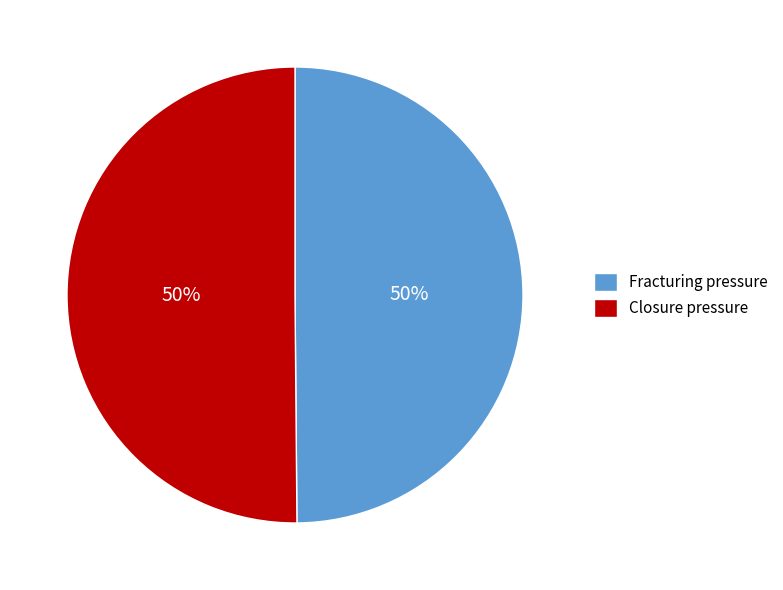

How many slices are in this pie chart?

2